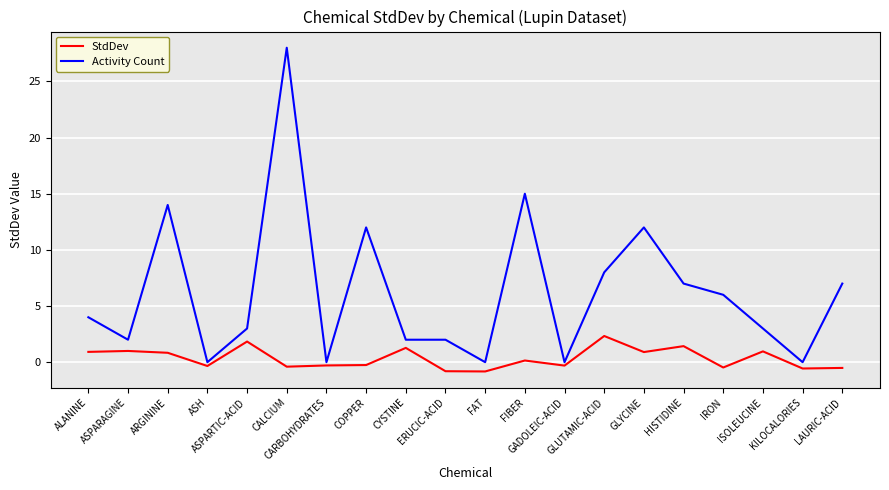

Which series has the widest spread of values?

Activity Count